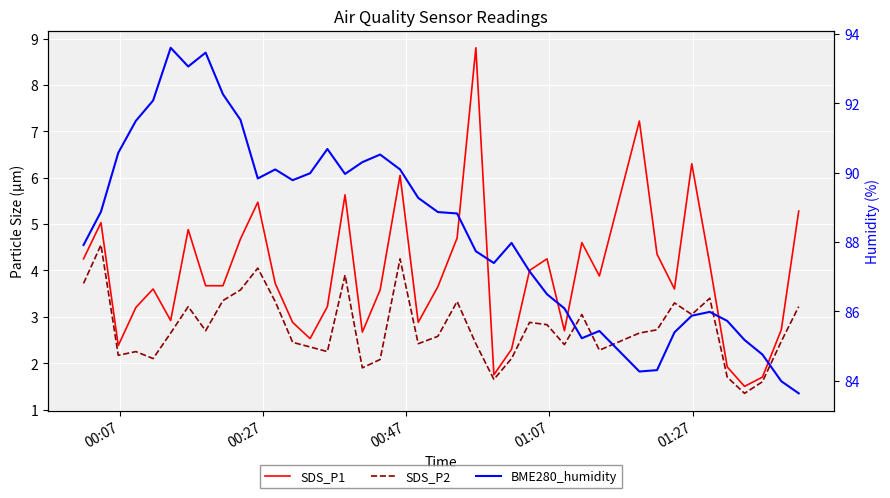

True or false: SDS_P1 and SDS_P2 intersect in this chart.

False